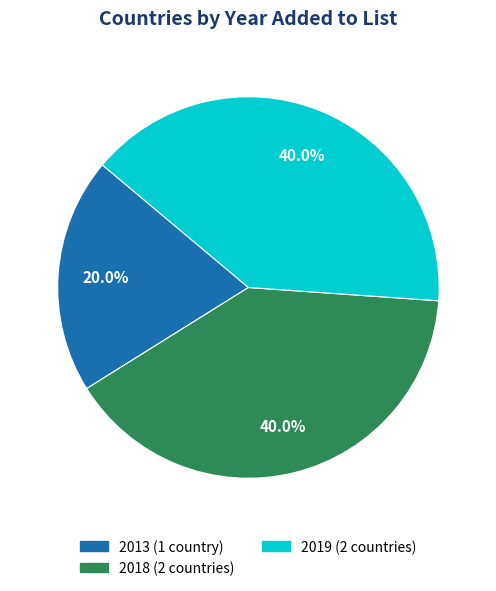

Does any single category account for the majority?

No